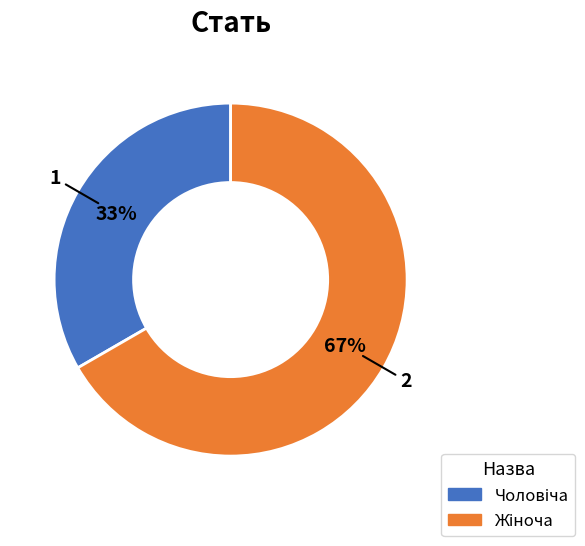

Is there a majority slice in this chart?

Yes